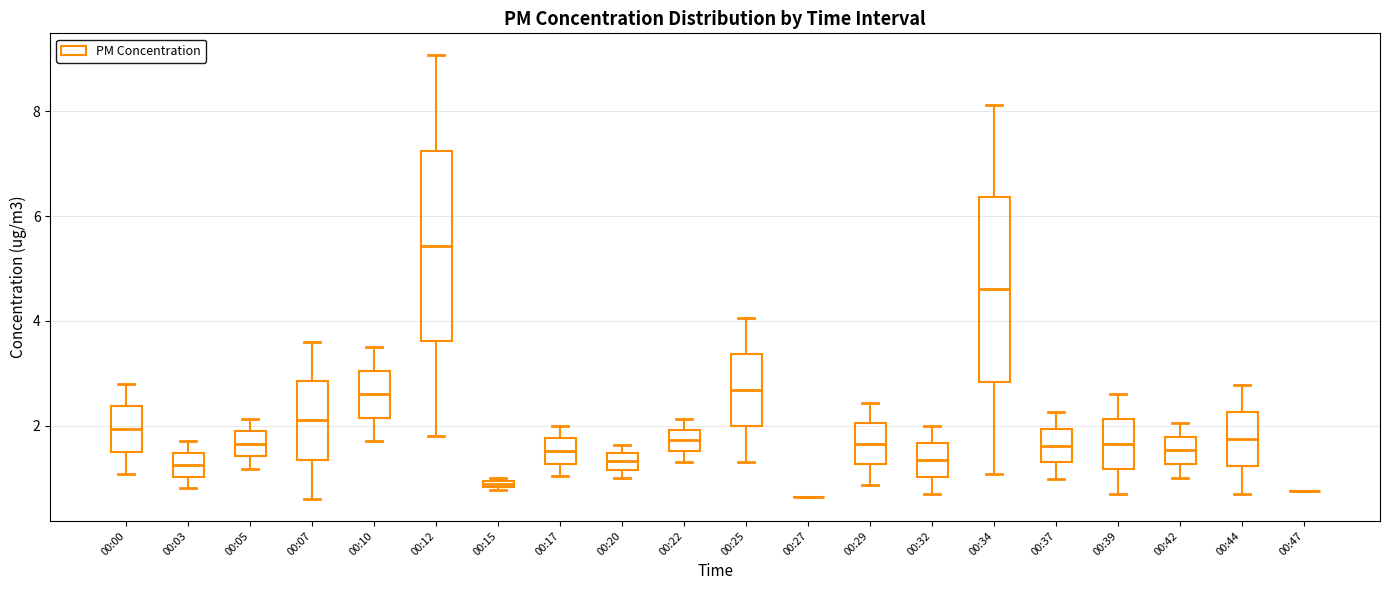

Where is the lower edge of the box for 00:03 on the y-axis? The values are not printed on the chart, so give them approximately, as read against the axis.

1.0